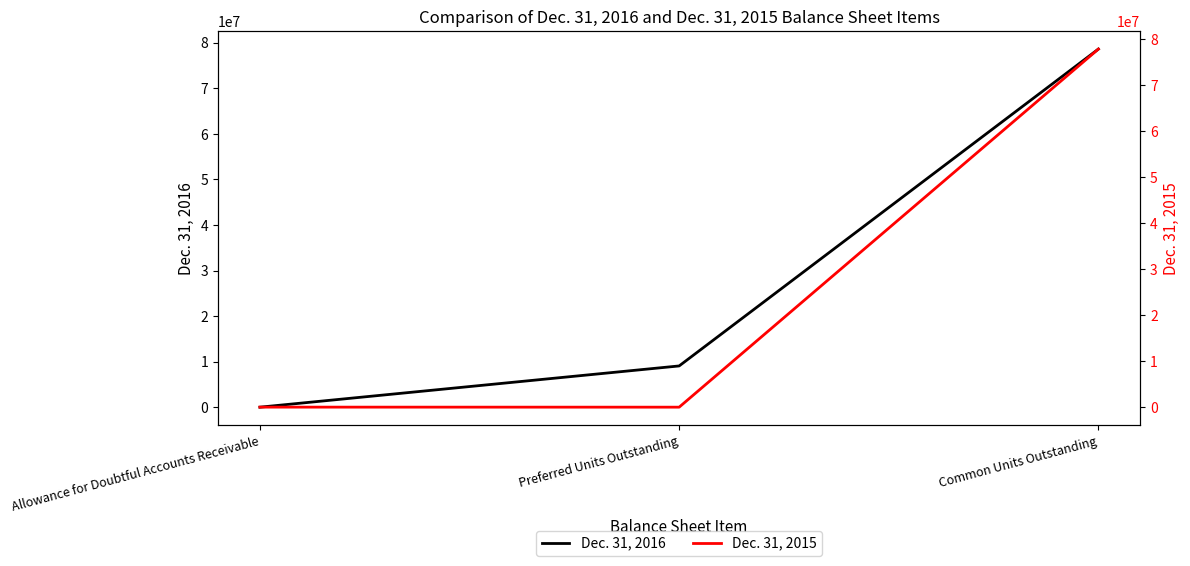

Which series has the largest total across all categories?

Dec. 31, 2016